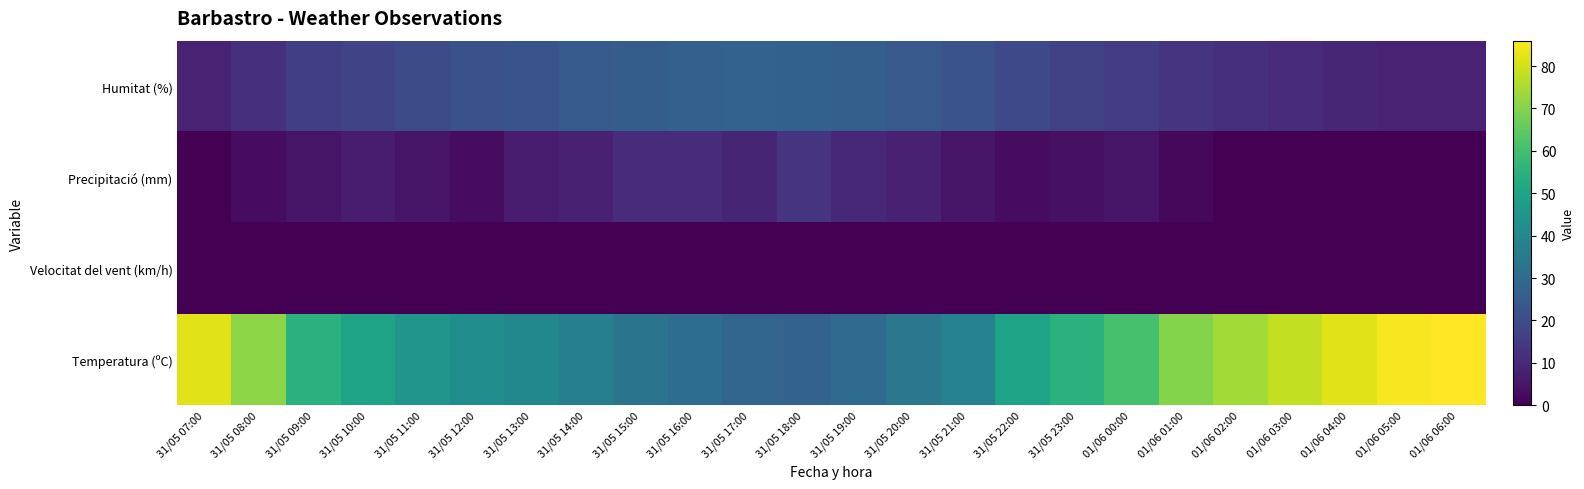

What is the difference between the highest and lowest values at 31/05 17:00?

28.0